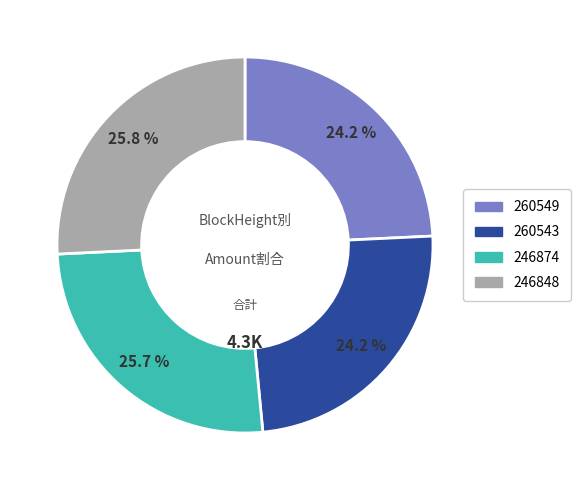

How many segments does this pie chart have?

4